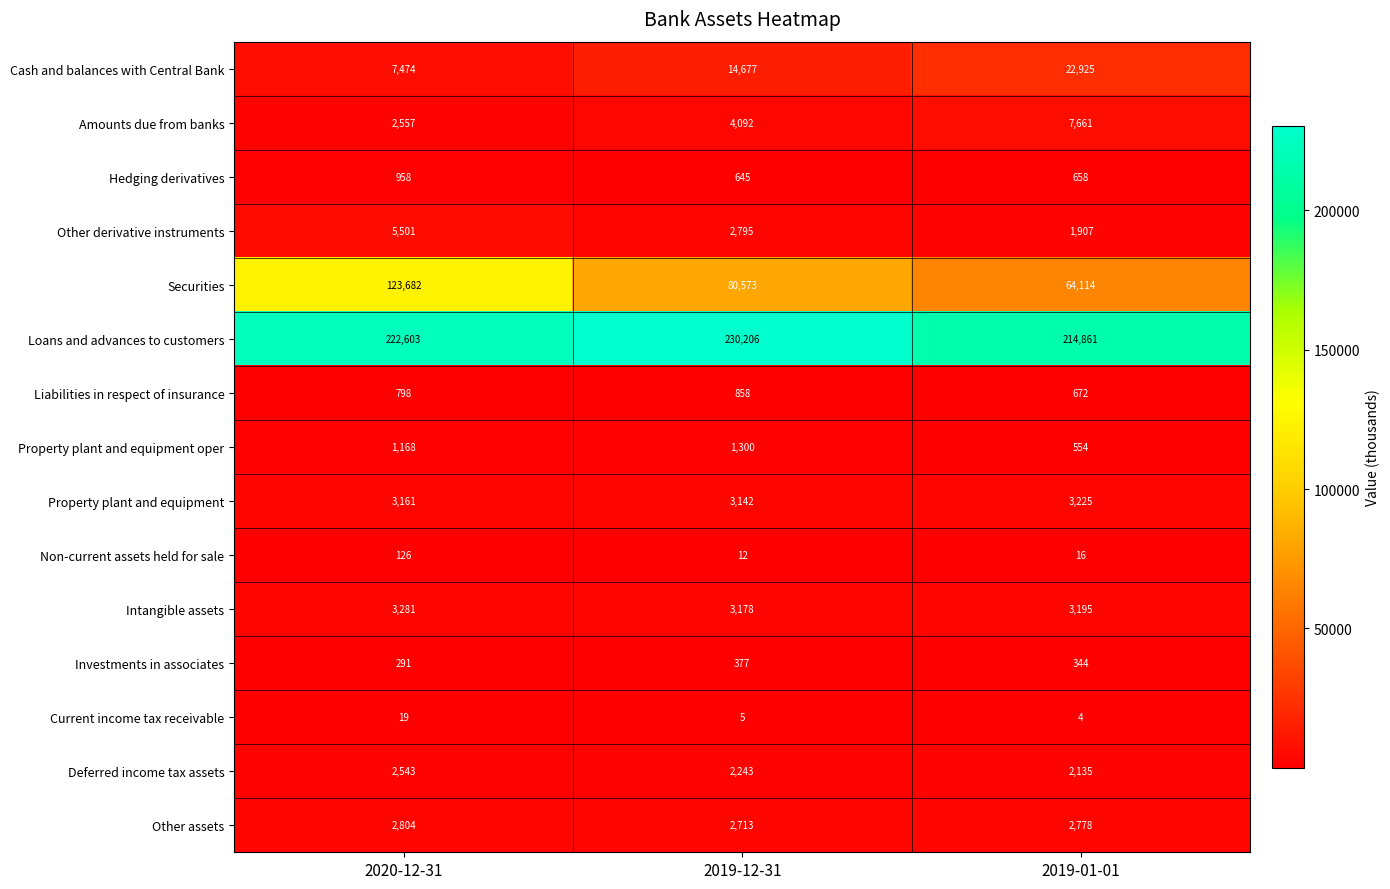

What is the total value across all series at 2020-12-31?

376966